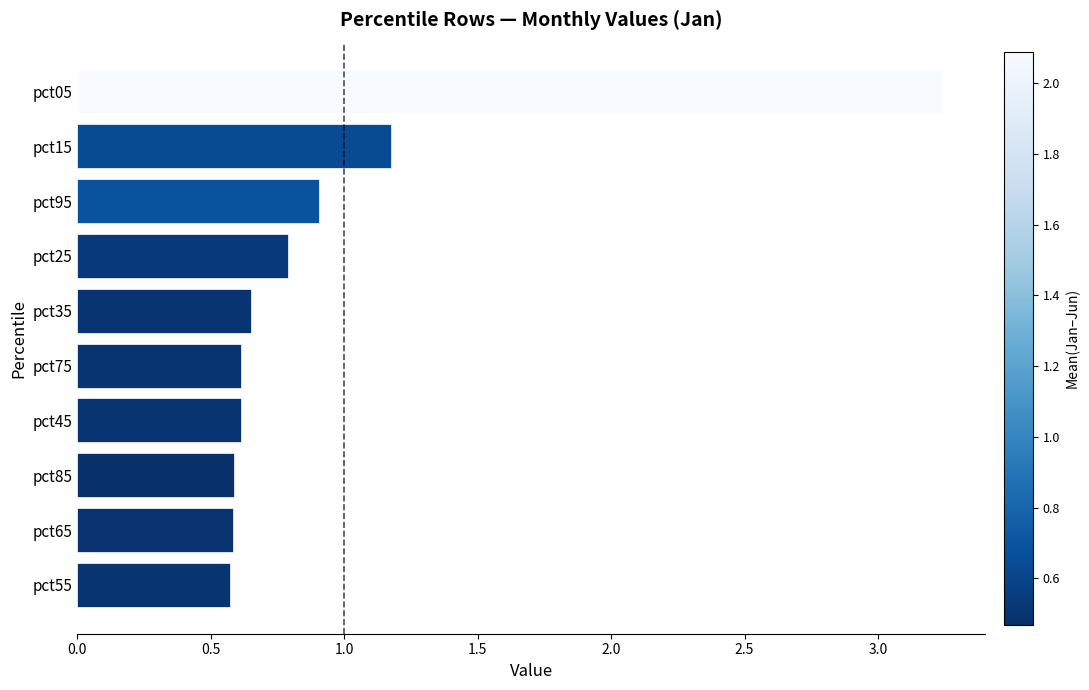

At which label is the value closest to 1?

pct95